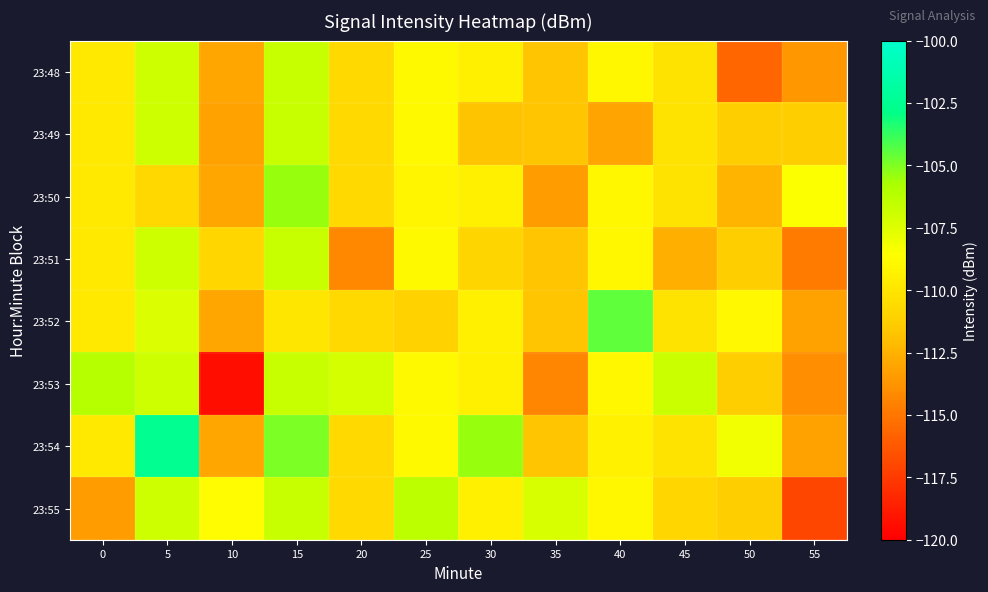

Which series changed the most between 15 and 25?

23:54